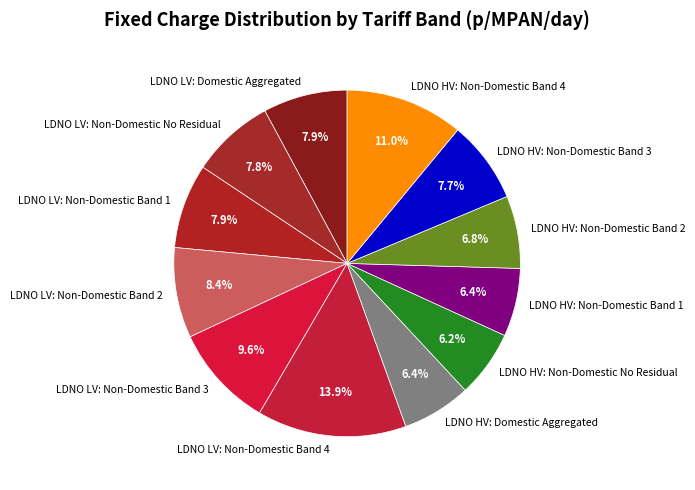

Count the number of slices in the pie.

12